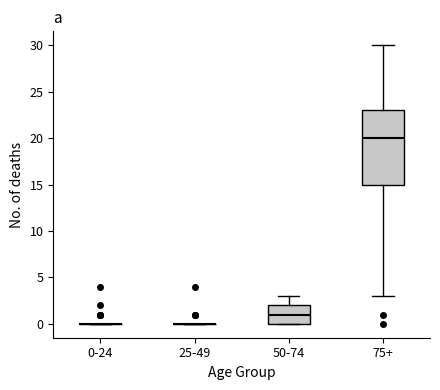

Which box is the tallest, from its lower edge to its upper edge?

75+